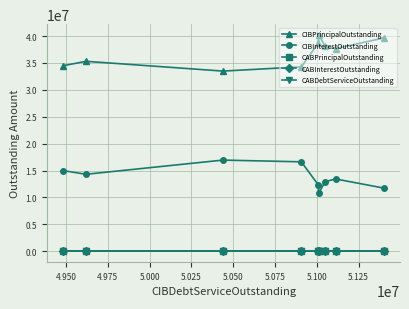

At how many categories does at least one series exceed 29318030?

9